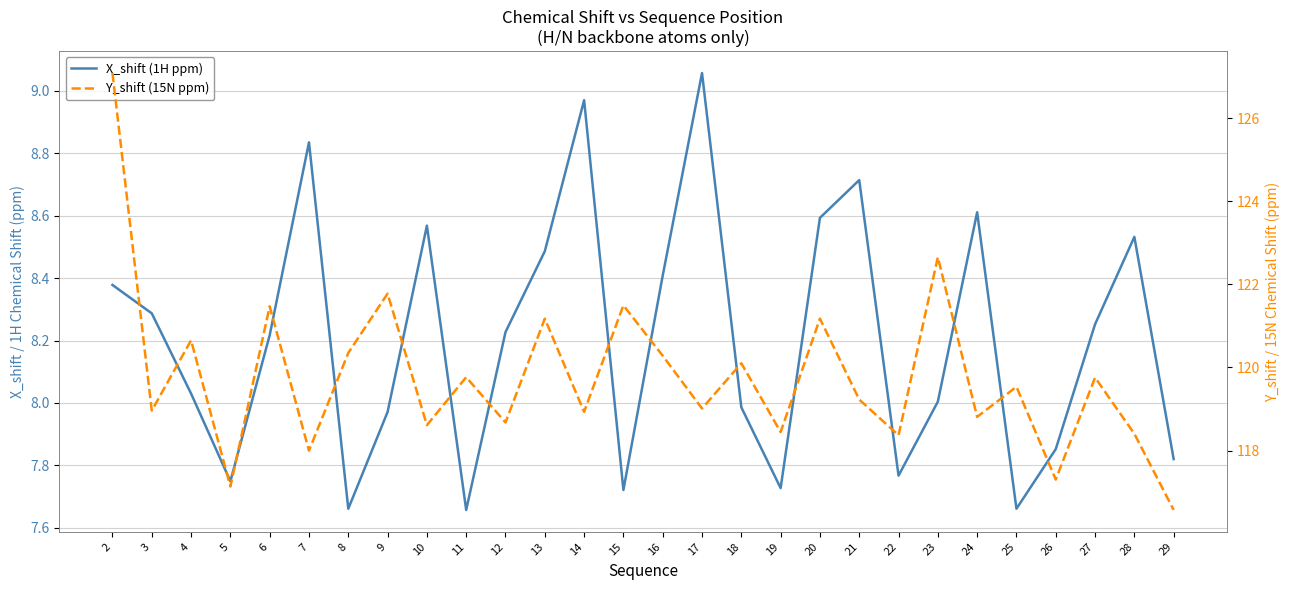

Which category has the highest value in the Y_shift (15N ppm) series?

2